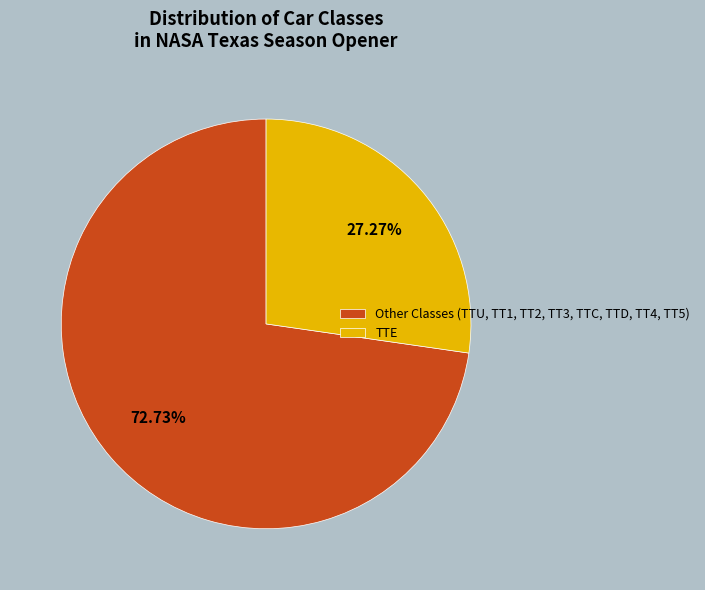

What is the smallest slice in the pie chart?

TTE